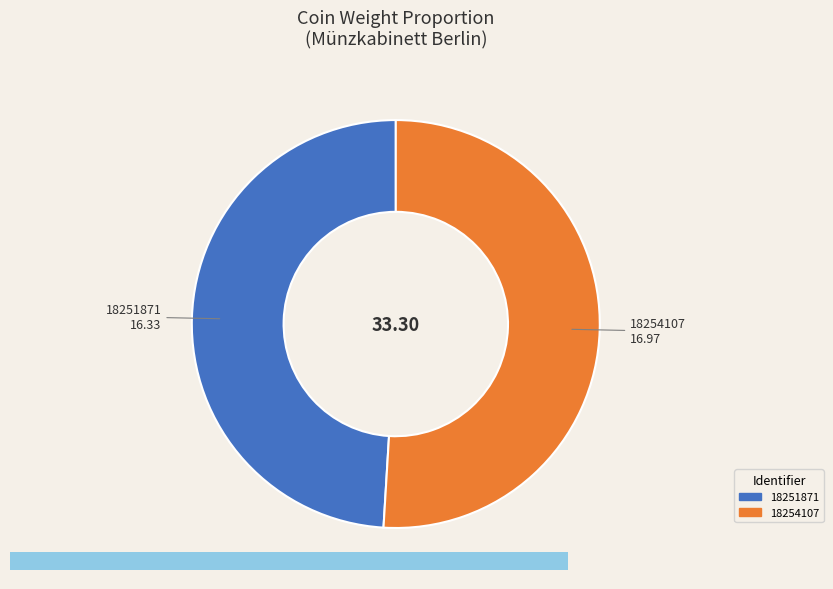

Which has a higher value, 18254107 or 18251871?

18254107